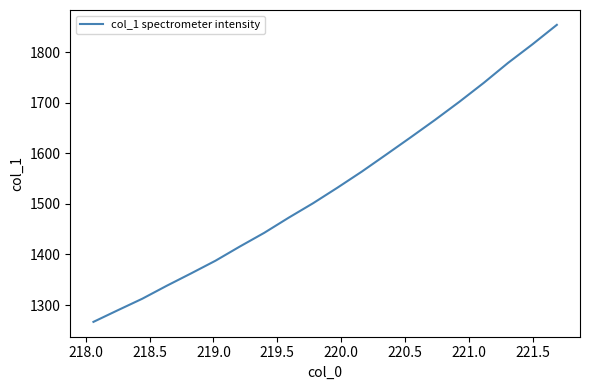

What is the difference between the maximum and minimum values?

587.9